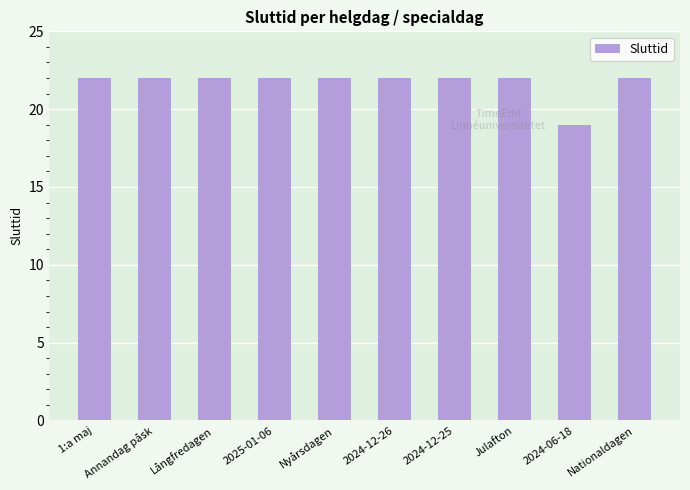

Reading left to right, what are all the values shown in this chart?

1:a maj=22	Annandag påsk=22	Långfredagen=22	2025-01-06=22	Nyårsdagen=22	2024-12-26=22	2024-12-25=22	Julafton=22	2024-06-18=19	Nationaldagen=22